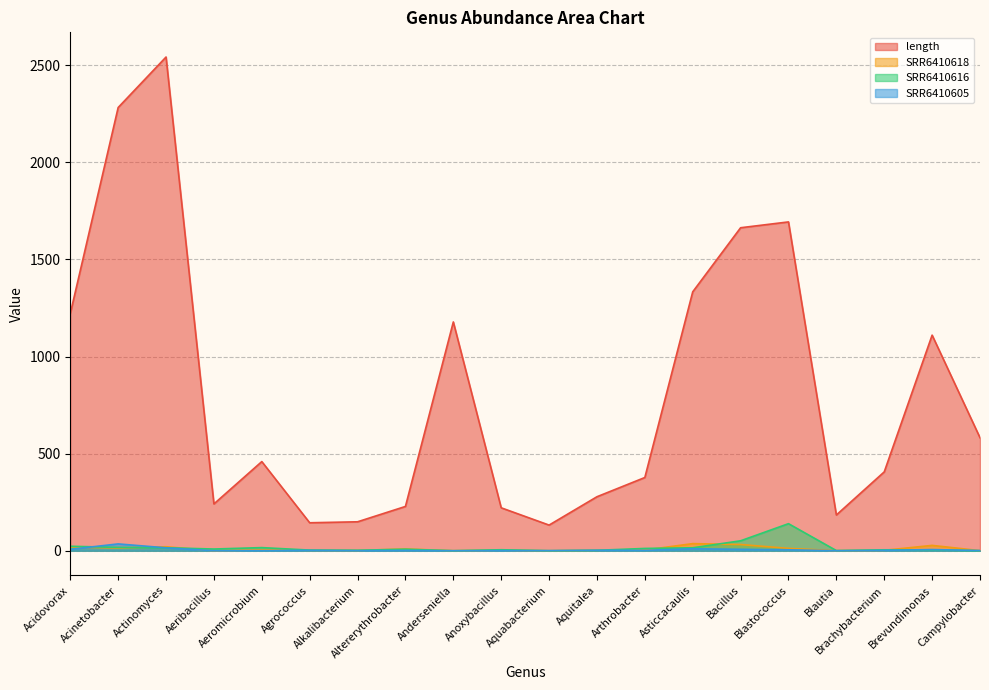

Reading left to right, transcribe all the data shown in this chart.

length: Acidovorax=1221.0	Acinetobacter=2282.0	Actinomyces=2542.0	Aeribacillus=241.0	Aeromicrobium=459.0	Agrococcus=144.0	Alkalibacterium=149.0	Altererythrobacter=228.0	Anderseniella=1178.0	Anoxybacillus=221.0	Aquabacterium=132.0	Aquitalea=278.0	Arthrobacter=377.0	Asticcacaulis=1333.0	Bacillus=1663.0	Blastococcus=1693.0	Blautia=184.0	Brachybacterium=406.0	Brevundimonas=1110.0	Campylobacter=582.0
SRR6410618: Acidovorax=19.5	Acinetobacter=14.0	Actinomyces=20.5	Aeribacillus=0.0	Aeromicrobium=4.1	Agrococcus=2.5	Alkalibacterium=1.4	Altererythrobacter=9.1	Anderseniella=0.2	Anoxybacillus=3.0	Aquabacterium=0.0	Aquitalea=2.7	Arthrobacter=3.7	Asticcacaulis=36.6	Bacillus=32.0	Blastococcus=12.1	Blautia=0.4	Brachybacterium=2.2	Brevundimonas=27.5	Campylobacter=0.5
SRR6410616: Acidovorax=23.1	Acinetobacter=17.1	Actinomyces=15.2	Aeribacillus=8.8	Aeromicrobium=16.1	Agrococcus=3.3	Alkalibacterium=2.4	Altererythrobacter=7.8	Anderseniella=0.0	Anoxybacillus=5.0	Aquabacterium=0.0	Aquitalea=2.2	Arthrobacter=11.8	Asticcacaulis=15.1	Bacillus=51.2	Blastococcus=139.3	Blautia=0.8	Brachybacterium=4.7	Brevundimonas=4.3	Campylobacter=0.0
SRR6410605: Acidovorax=7.3	Acinetobacter=35.1	Actinomyces=14.9	Aeribacillus=0.0	Aeromicrobium=0.5	Agrococcus=2.0	Alkalibacterium=0.4	Altererythrobacter=1.3	Anderseniella=0.0	Anoxybacillus=0.6	Aquabacterium=0.6	Aquitalea=2.3	Arthrobacter=1.8	Asticcacaulis=10.1	Bacillus=7.3	Blastococcus=4.9	Blautia=0.0	Brachybacterium=1.8	Brevundimonas=6.0	Campylobacter=1.0